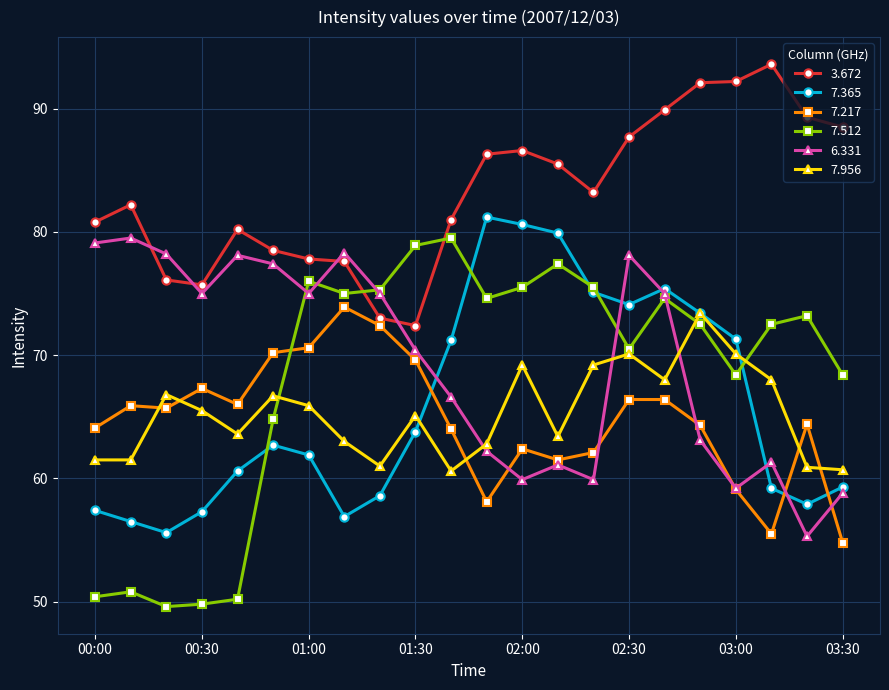

What is the average value of the 6.331 series?

69.4